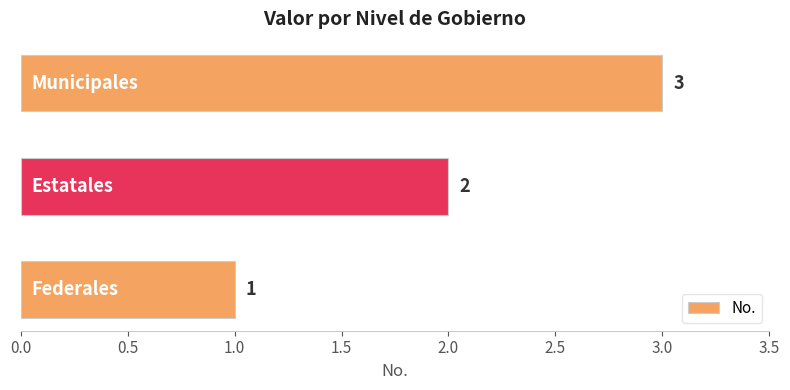

Count the values in the range 1 to 3.

3